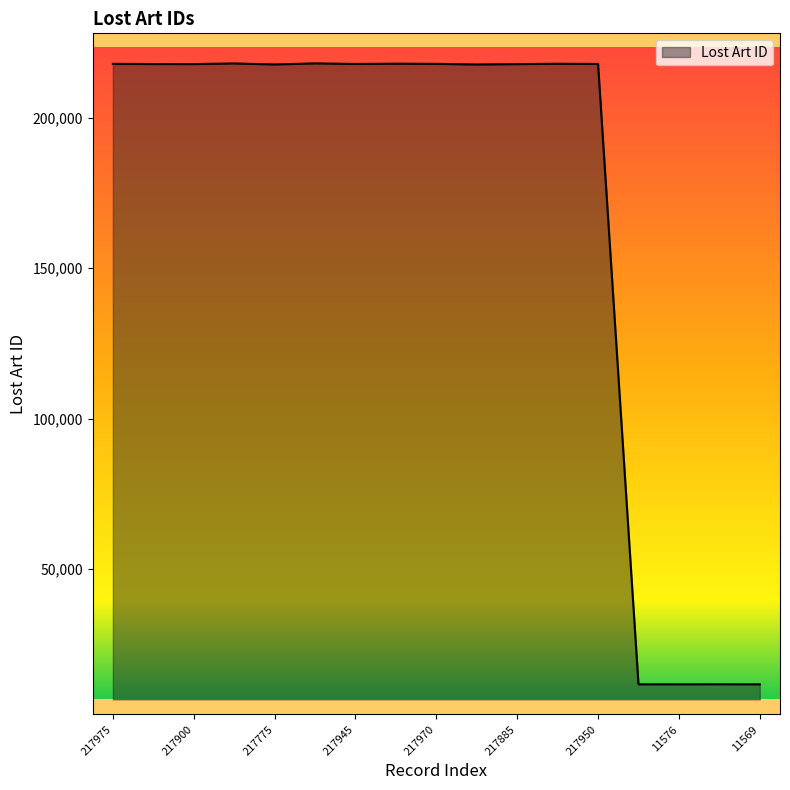

What is the greatest value displayed?

218130